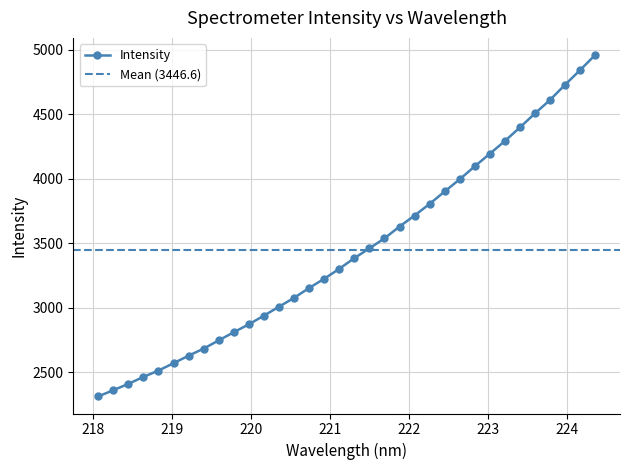

What value does the data have at 218.2508?

2361.6